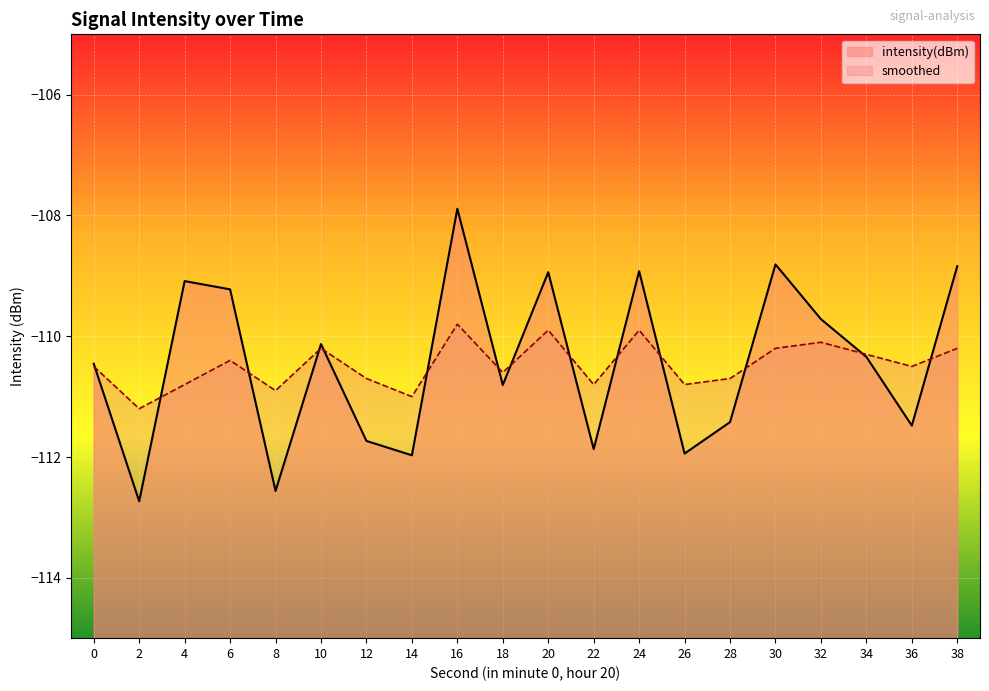

Is it true that intensity(dBm) equals -112.0 at 14?

True